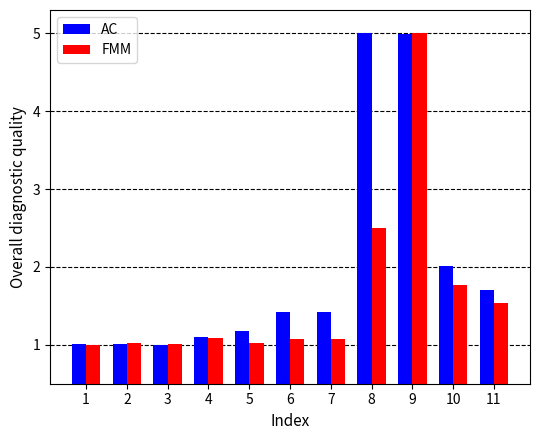

What is the minimum value for FMM?

1.0